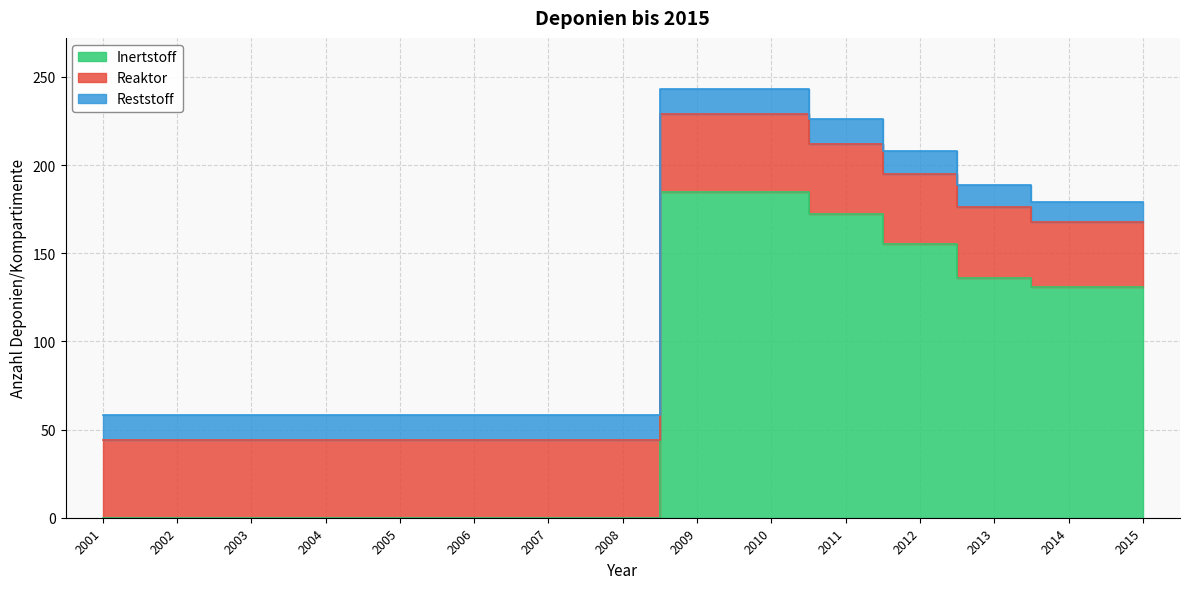

What is the greatest value displayed?

185